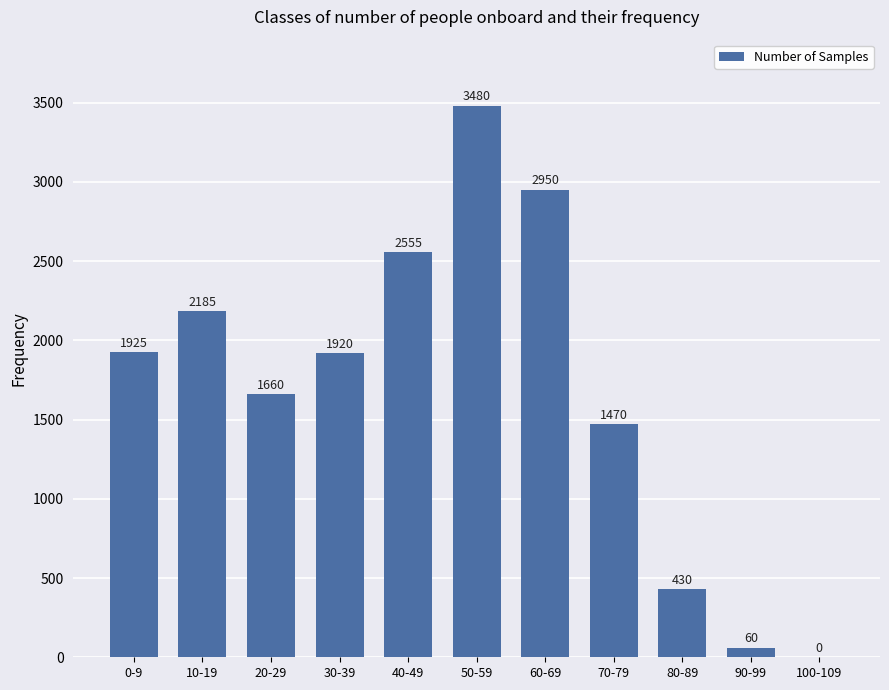

Reading left to right, what are all the values shown in this chart?

0-9=1925	10-19=2185	20-29=1660	30-39=1920	40-49=2555	50-59=3480	60-69=2950	70-79=1470	80-89=430	90-99=60	100-109=0